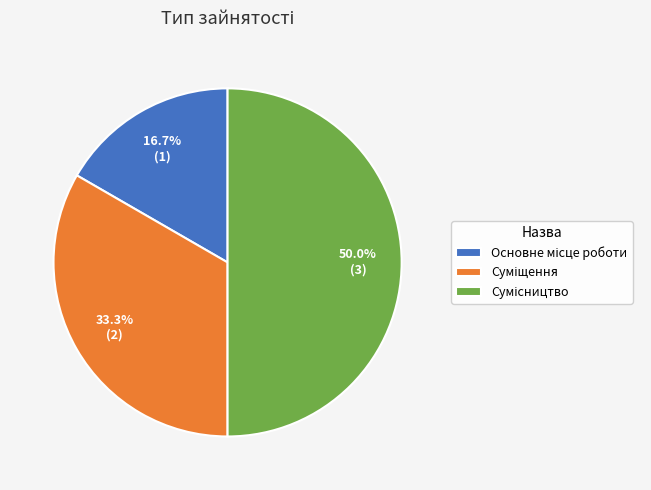

Is the sum of Суміщення and Сумісництво greater than half?

Yes